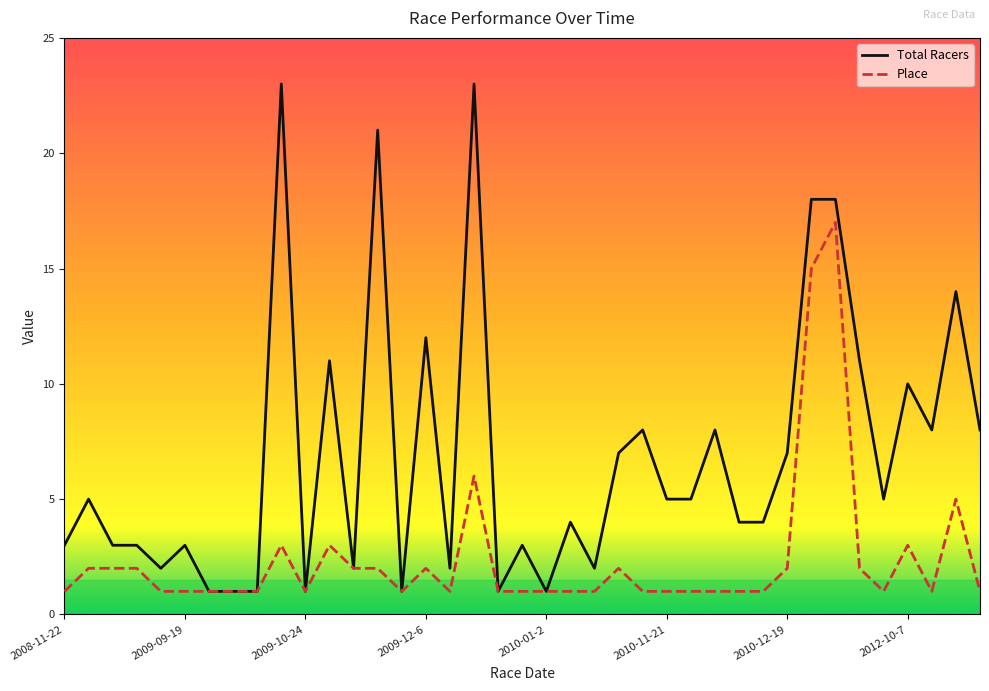

What is the greatest value displayed?

23